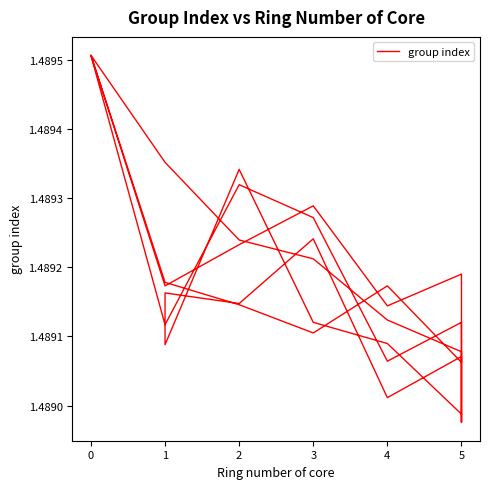

Is it true that the value at 4 is 2.7?

False